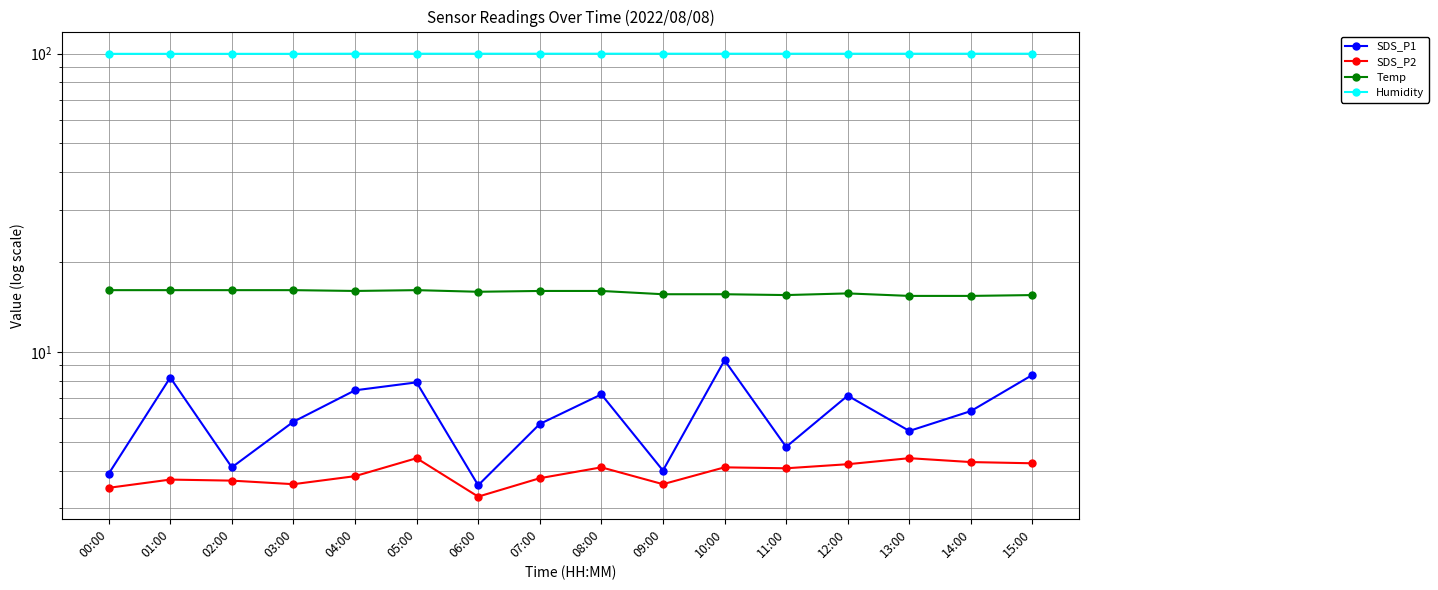

Is this an area chart (filled region under the line)?

No